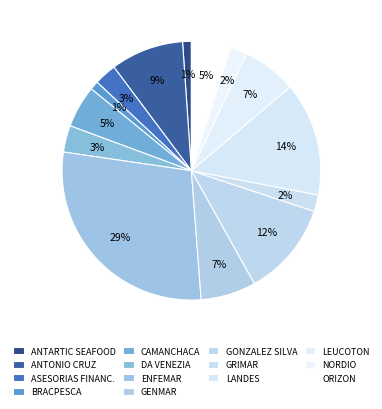

Rank the categories by value from lowest to highest.

ANTARTIC SEAFOOD S.A., BRACPESCA S.A., GRIMAR S.A., NORDIO LTDA., ASESORIAS FINANCIERAS, DA VENEZIA RETAMALES, ORIZON S.A., CAMANCHACA PESCA SUR, LEUCOTON LTDA., GENMAR LTDA., ANTONIO CRUZ CORDOVA, GONZALEZ SILVA MARCELINO, LANDES S.A., ENFEMAR LTDA.